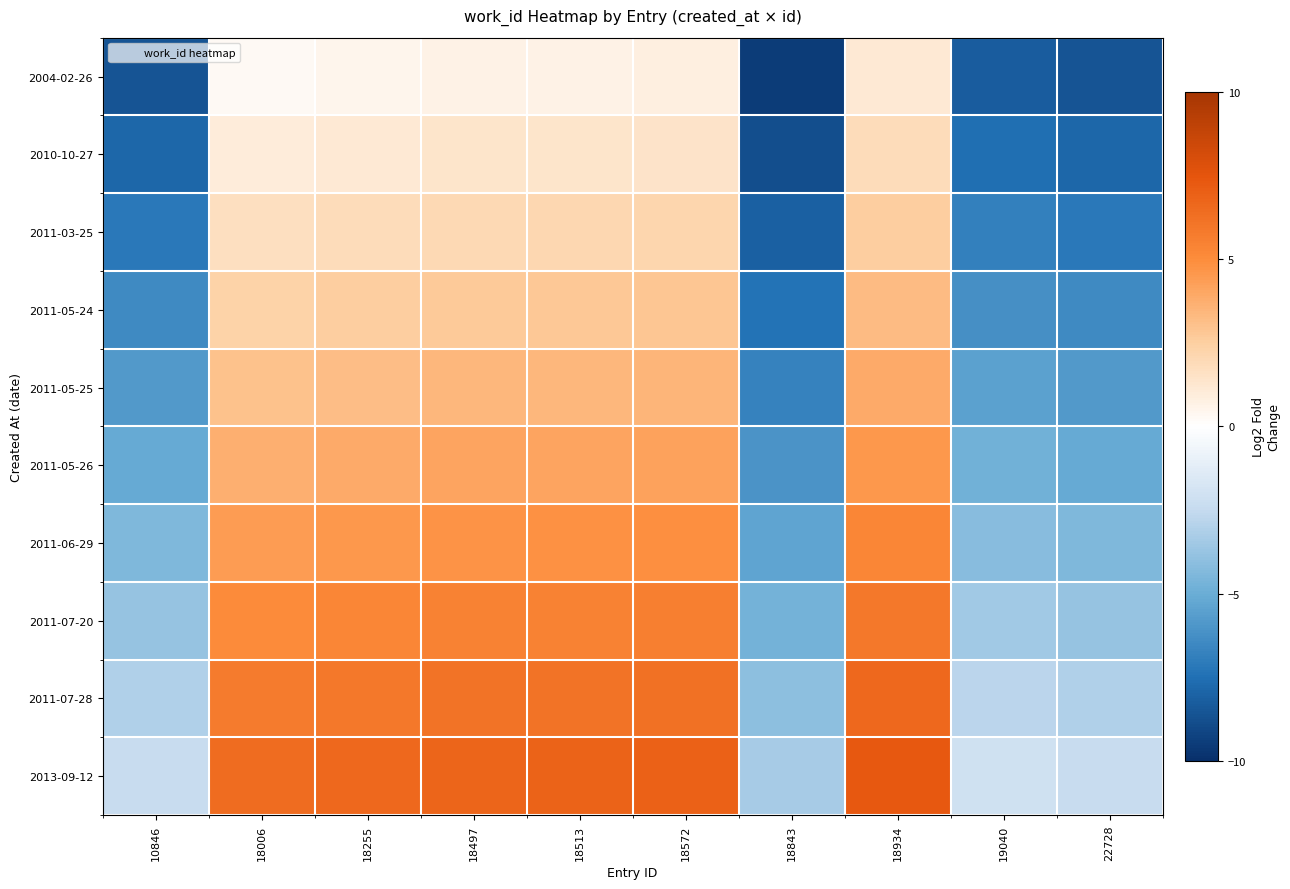

How many data points does each series have?

10